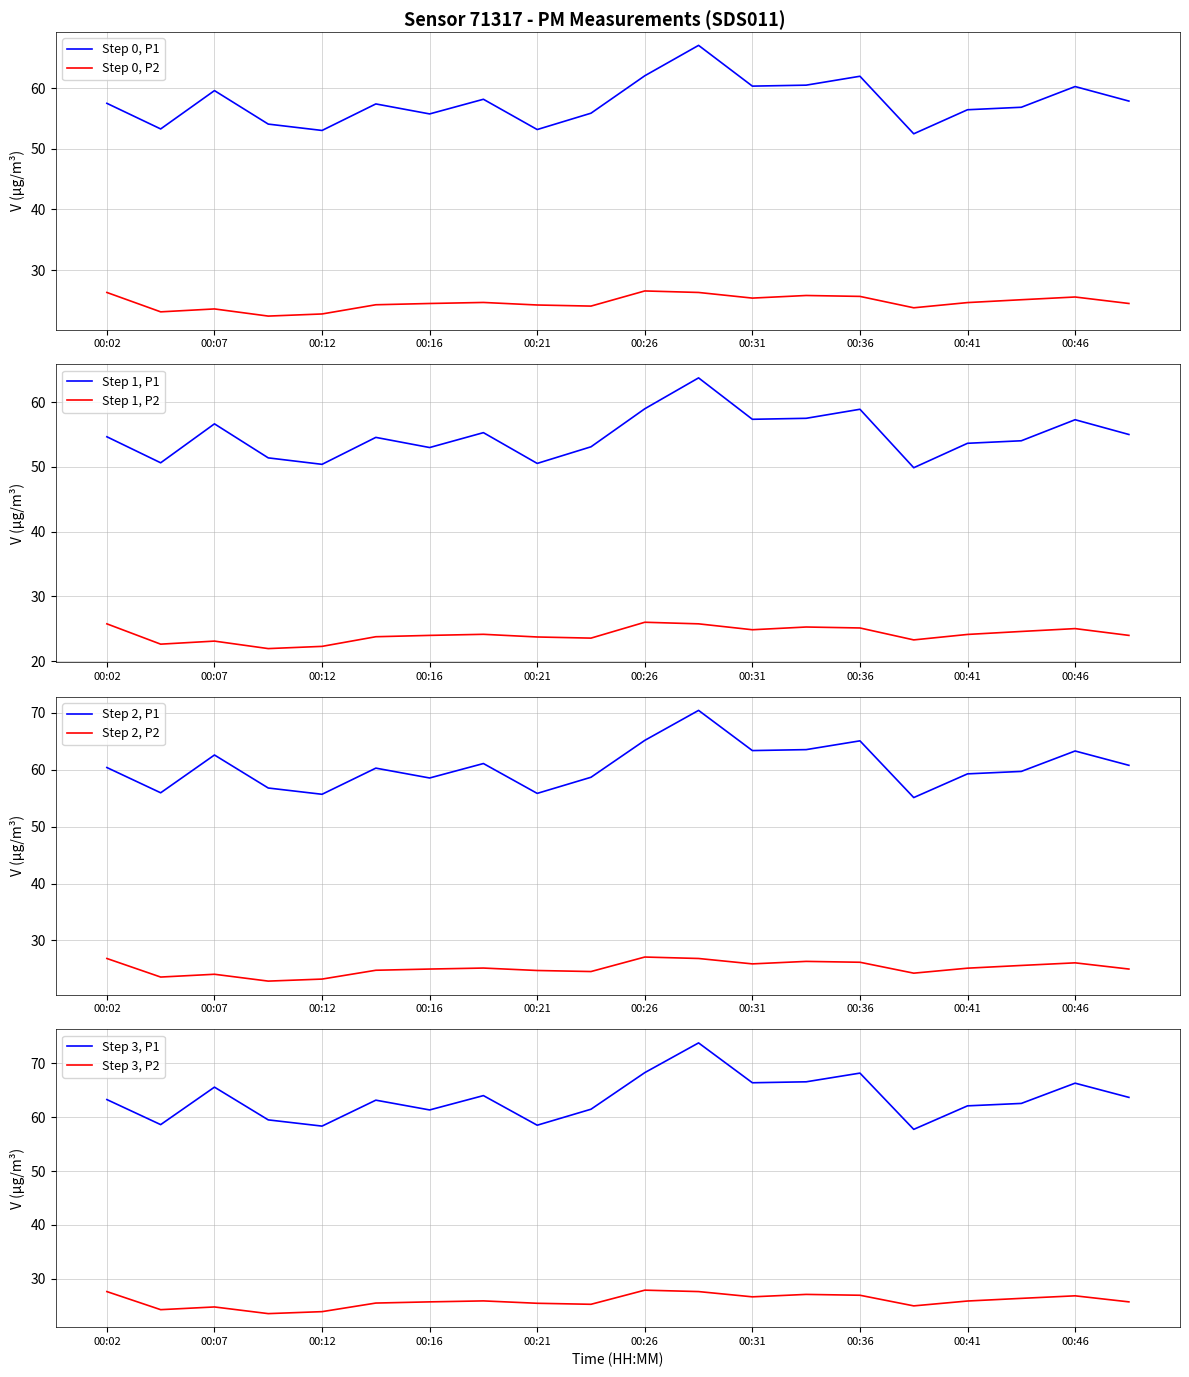

True or false: P2 has more than 0 points higher than both neighbors.

True